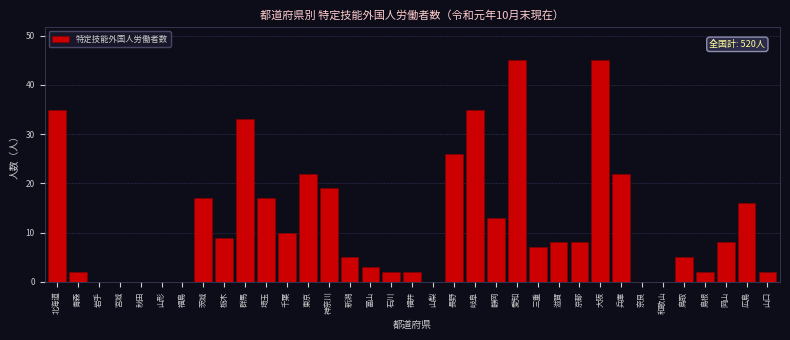

Is it true that the value at 岡山 is 8?

True